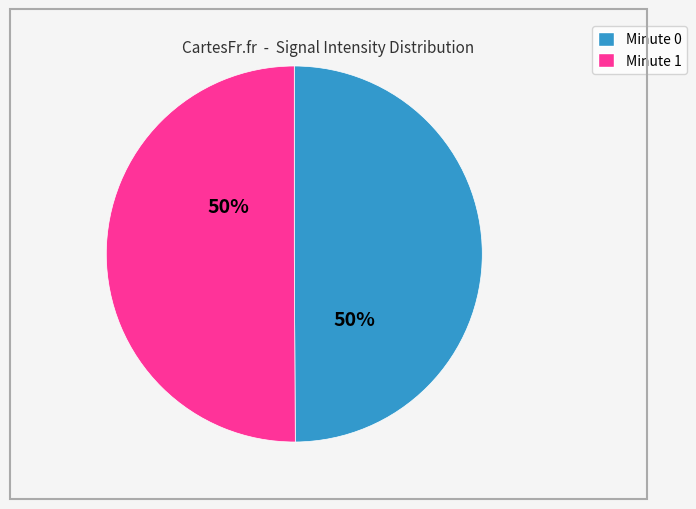

How many slices are in this pie chart?

2